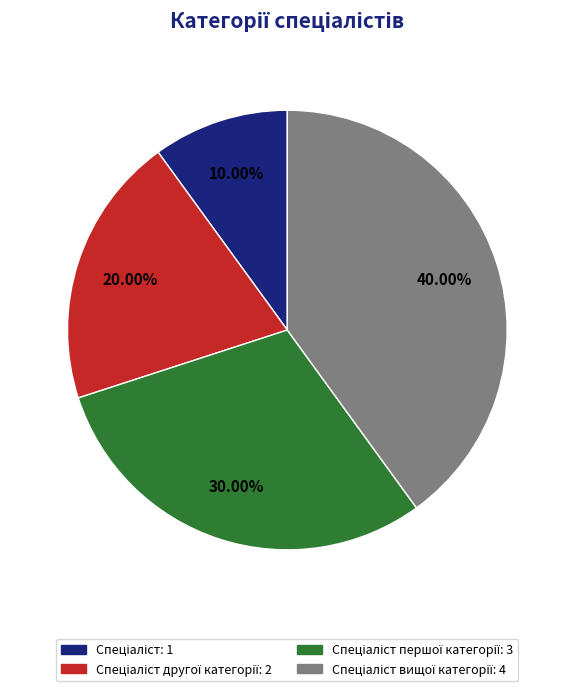

Is there any slice that represents more than half of the pie?

No